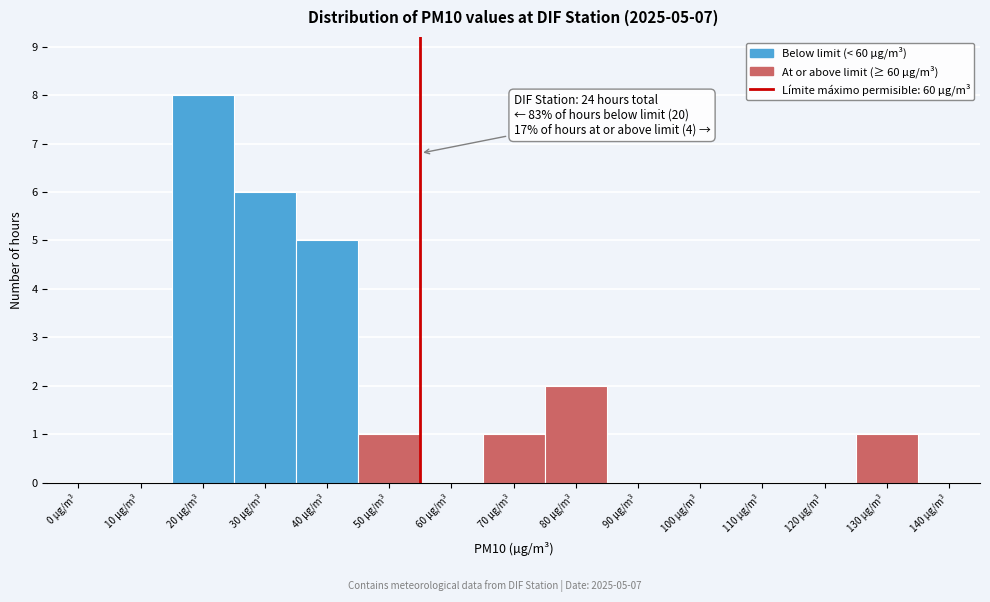

Reading right to left, transcribe all the data shown in this chart.

140 µg/m³=0	130 µg/m³=1	120 µg/m³=0	110 µg/m³=0	100 µg/m³=0	90 µg/m³=0	80 µg/m³=2	70 µg/m³=1	60 µg/m³=0	50 µg/m³=1	40 µg/m³=5	30 µg/m³=6	20 µg/m³=8	10 µg/m³=0	0 µg/m³=0